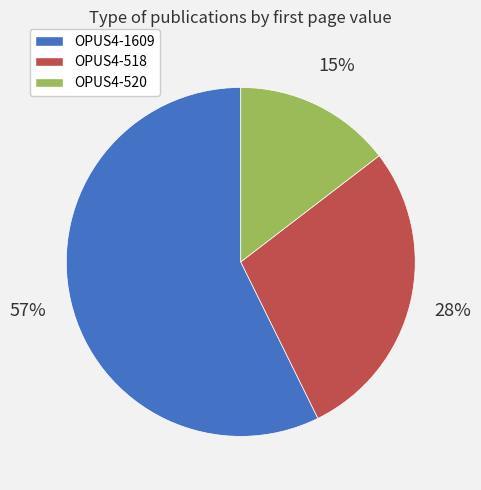

To the nearest percent, what is the combined percentage of OPUS4-518 and OPUS4-1609?

85%